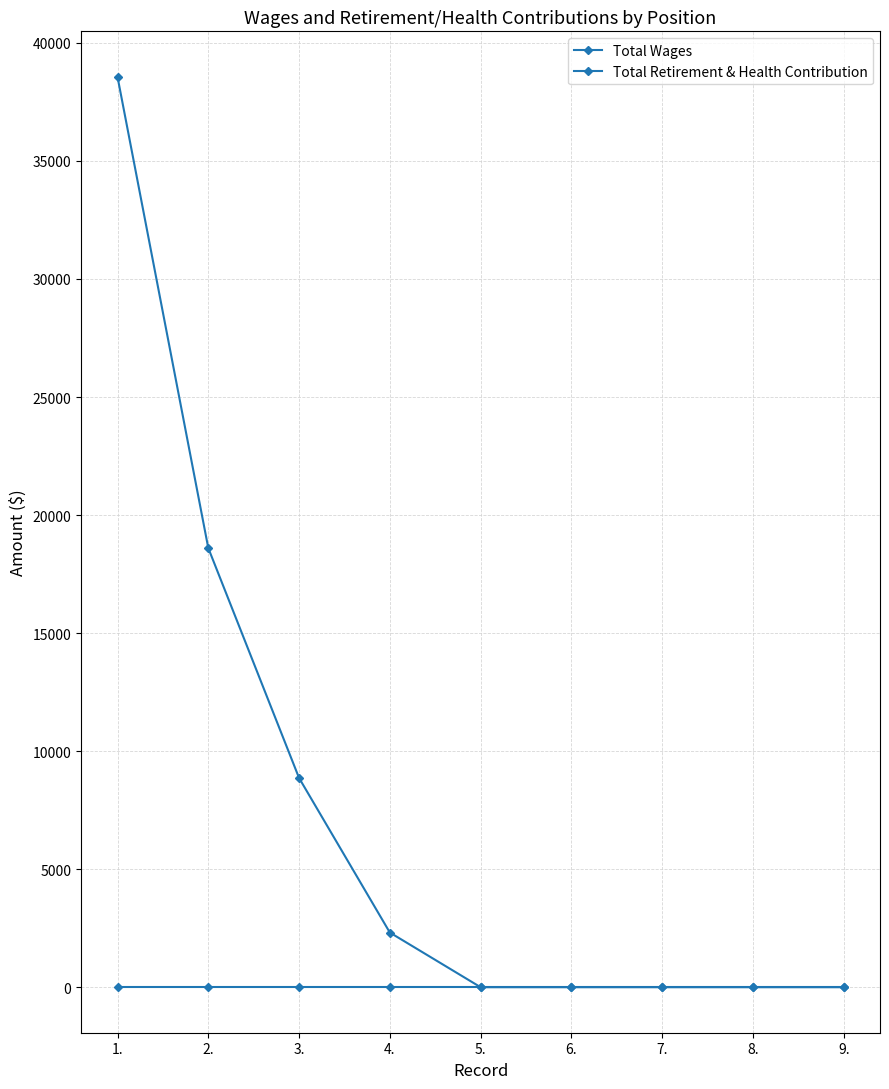

True or false: Total Wages and Total Retirement & Health Contribution intersect in this chart.

False